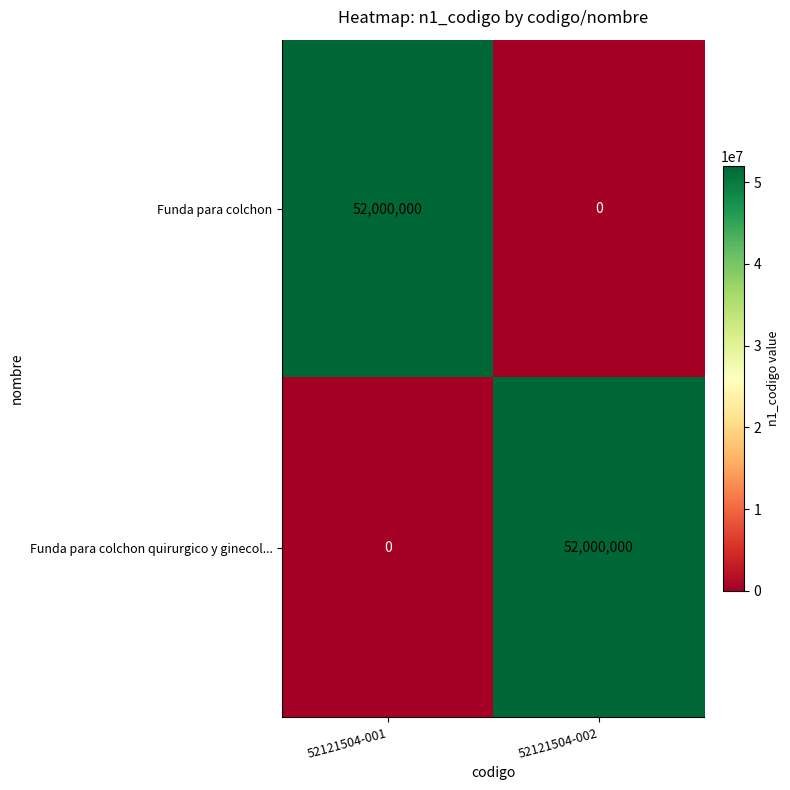

Reading right to left, transcribe all the data shown in this chart.

Funda para colchon: 0	52000000
Funda para colchon quirurgico y ginecol...: 52000000	0